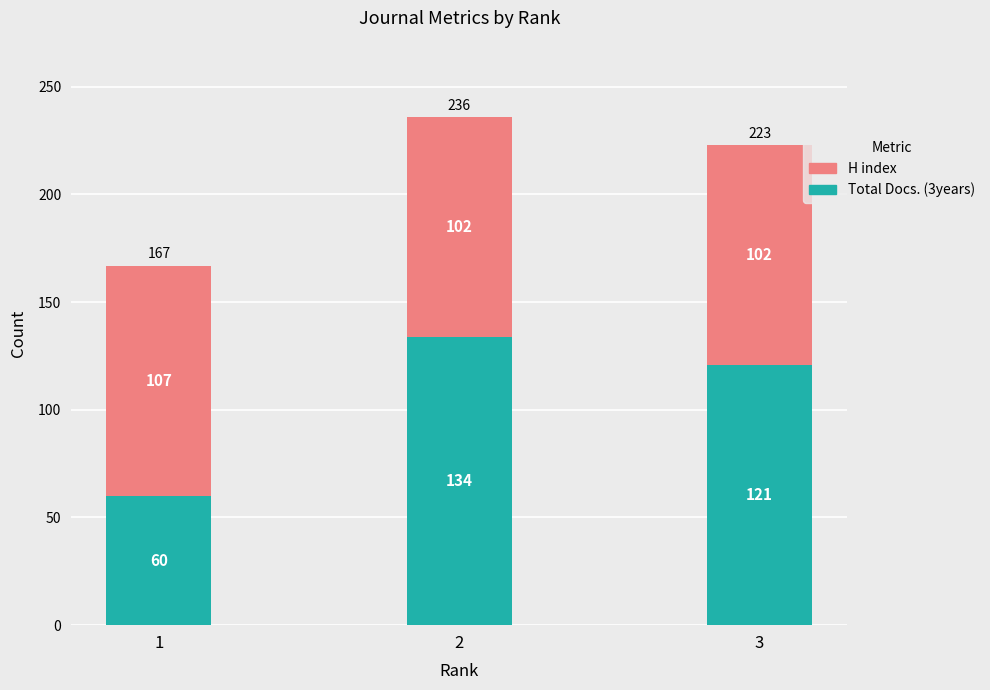

How many Total Docs. (3years) values are between 60 and 134?

3